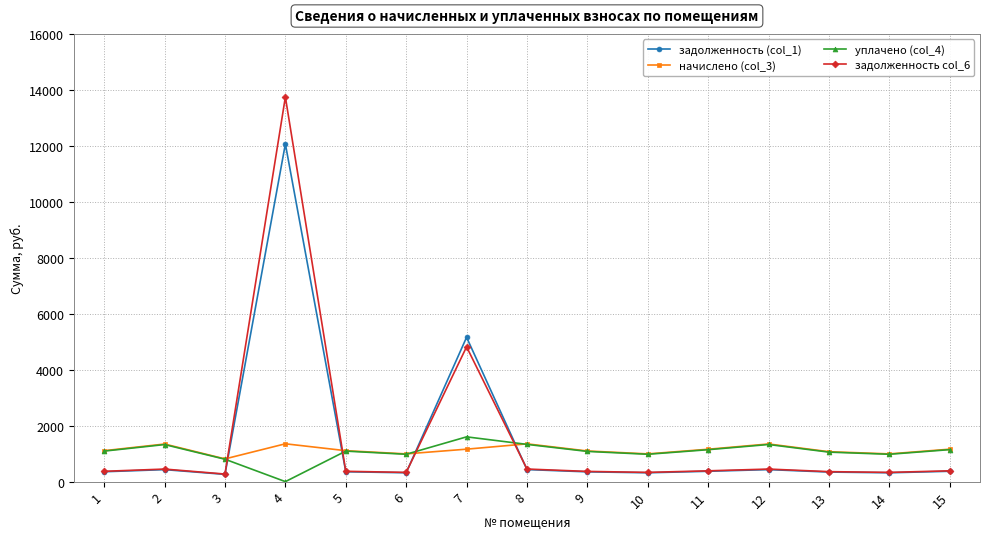

At which category is the sum across all series the highest?

4